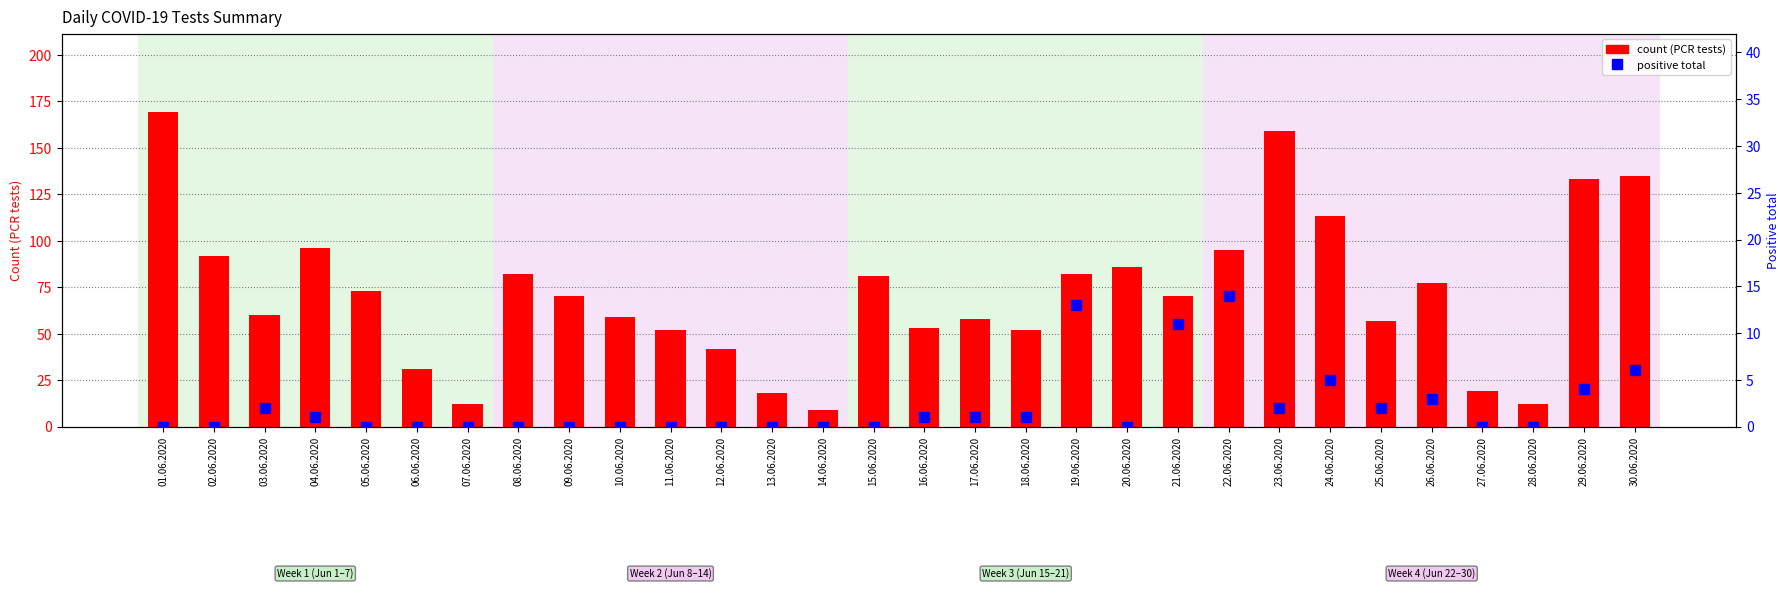

True or false: PCR tests (count) has a value of 81 at 15.06.2020.

True